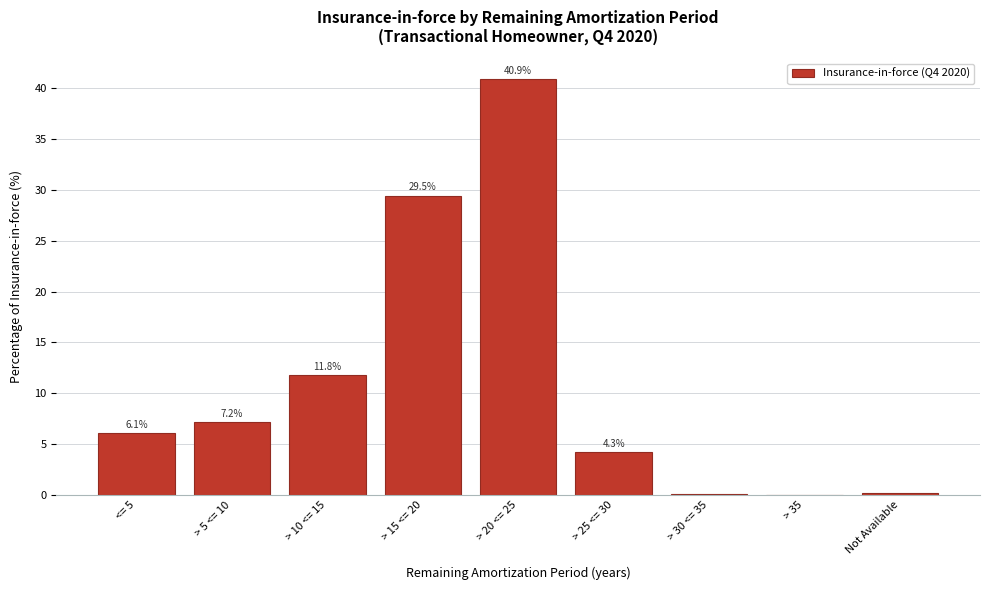

At which label does the data first exceed 6?

<= 5